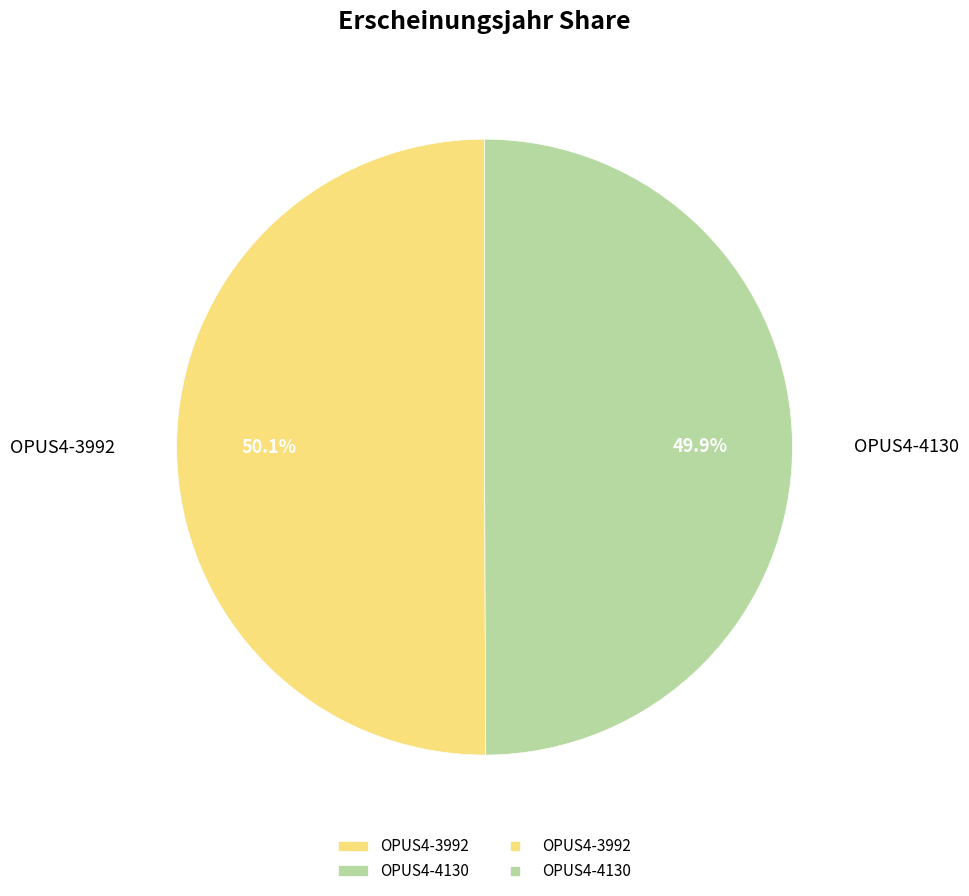

Is it true that OPUS4-3992 is 37% of the pie?

False